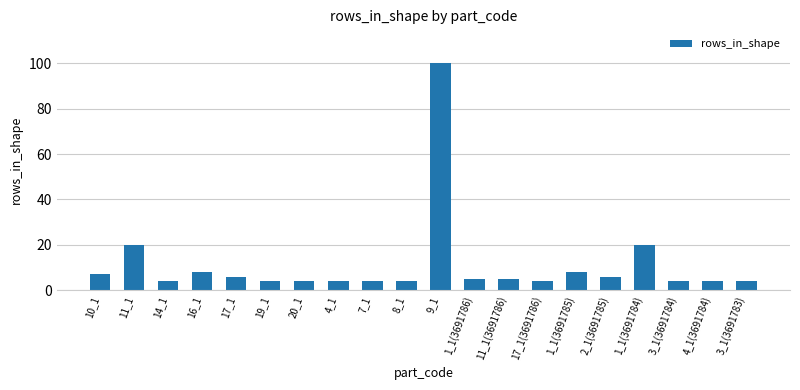

What is the label of the 10th bar from the right?

9_1